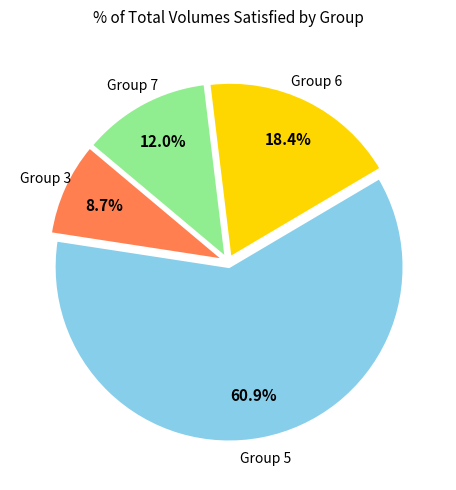

Is there any slice that represents more than half of the pie?

Yes